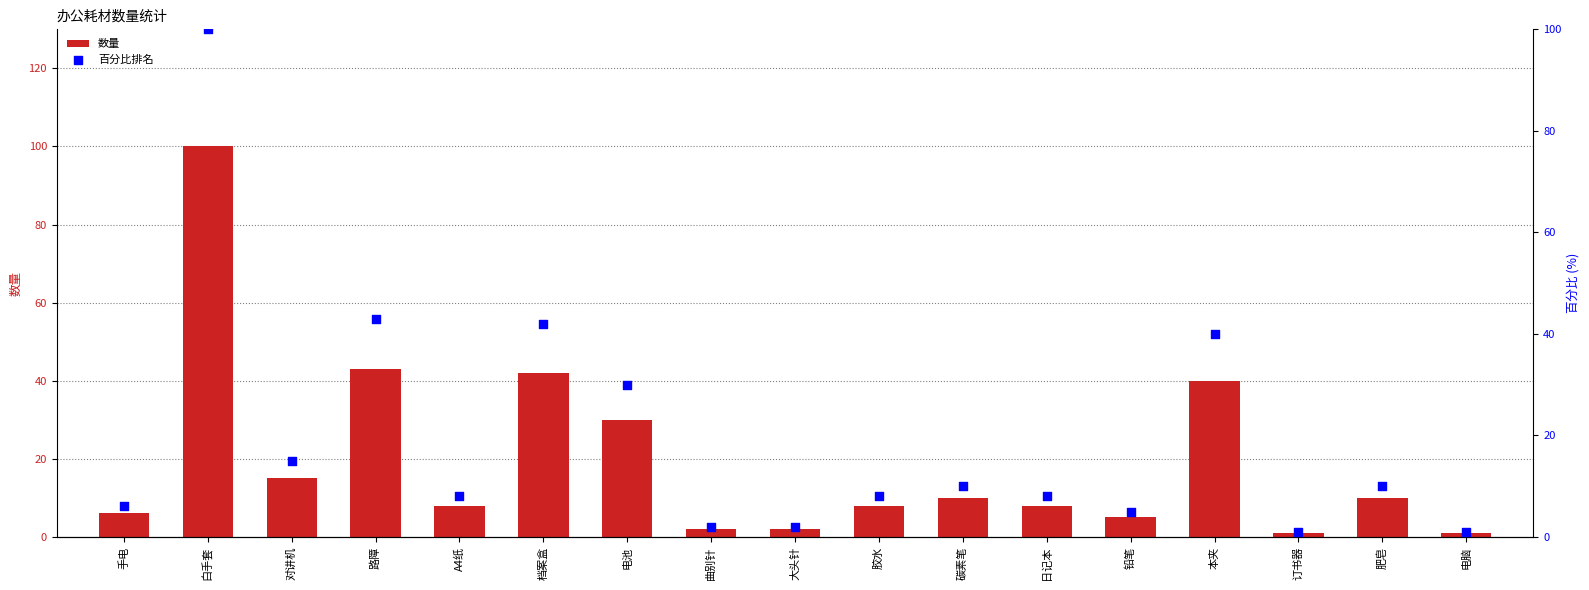

Which series reaches the maximum Y coordinate?

数量